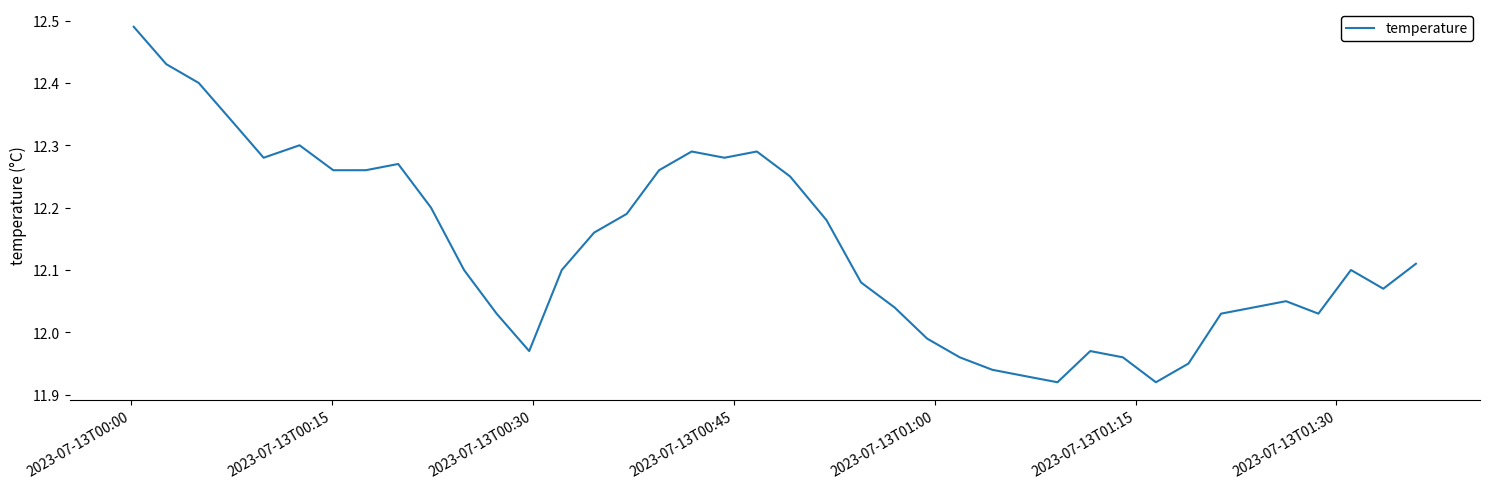

Does the chart have visible grid lines?

No